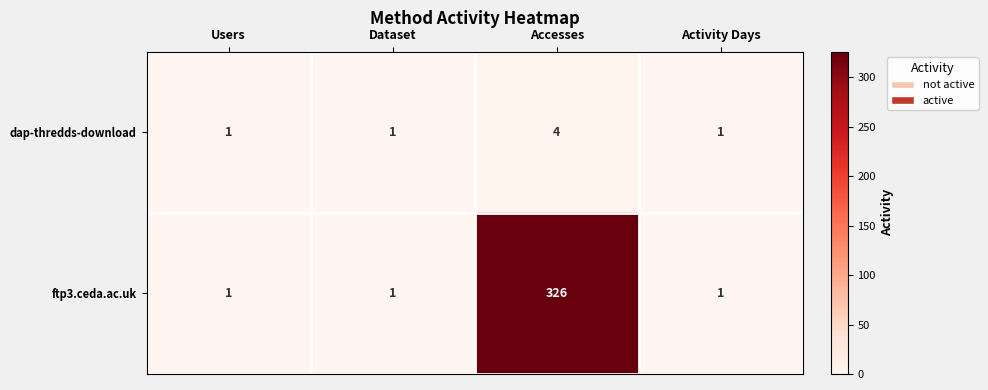

True or false: dap-thredds-download has a value of 1 at Dataset.

True